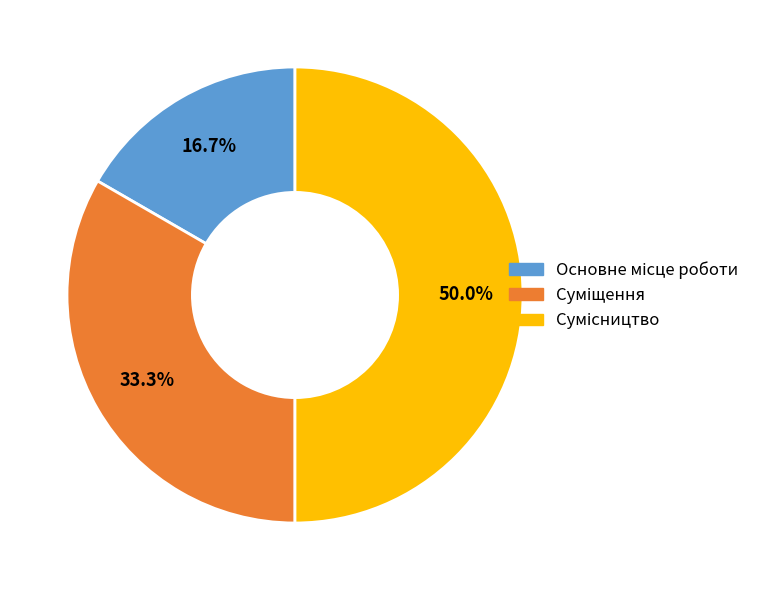

Is it true that Сумісництво is 50% of the pie?

True